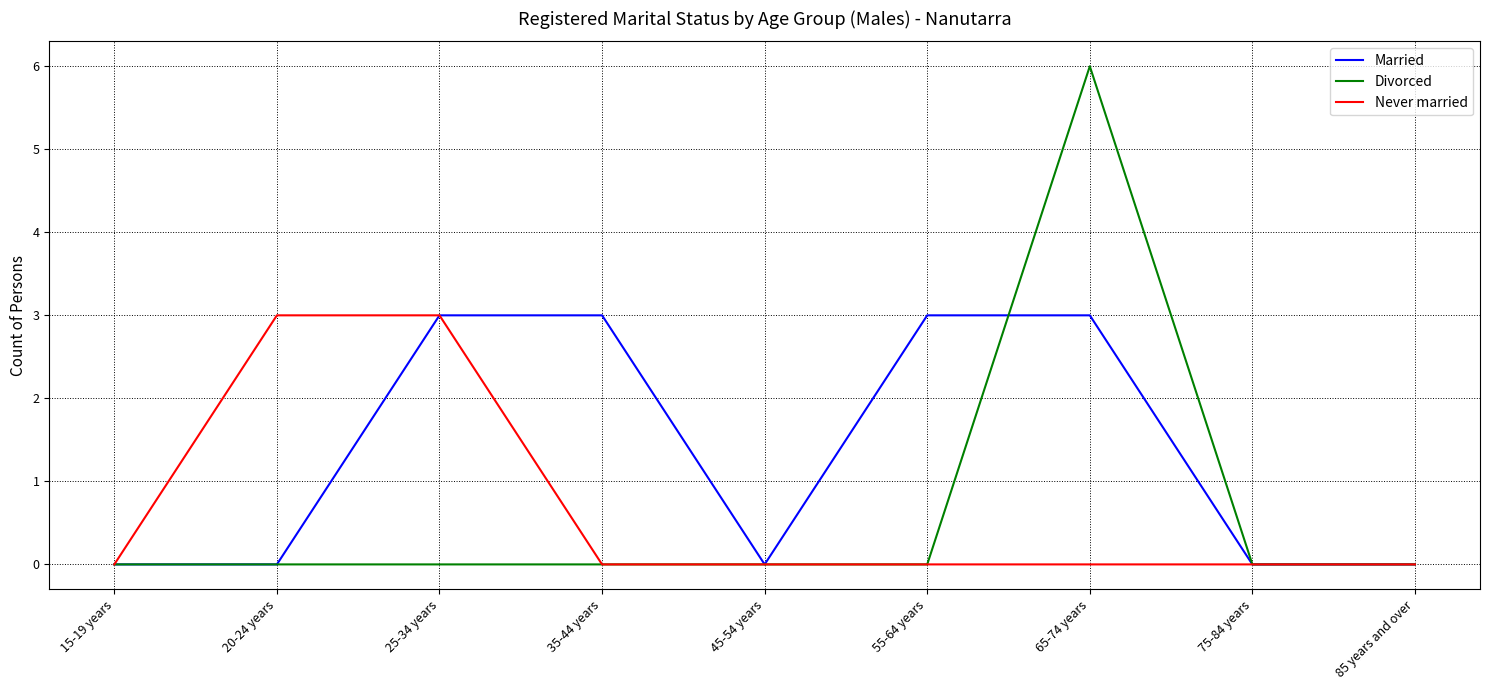

True or false: Married has a value of 3 at 55-64 years.

True